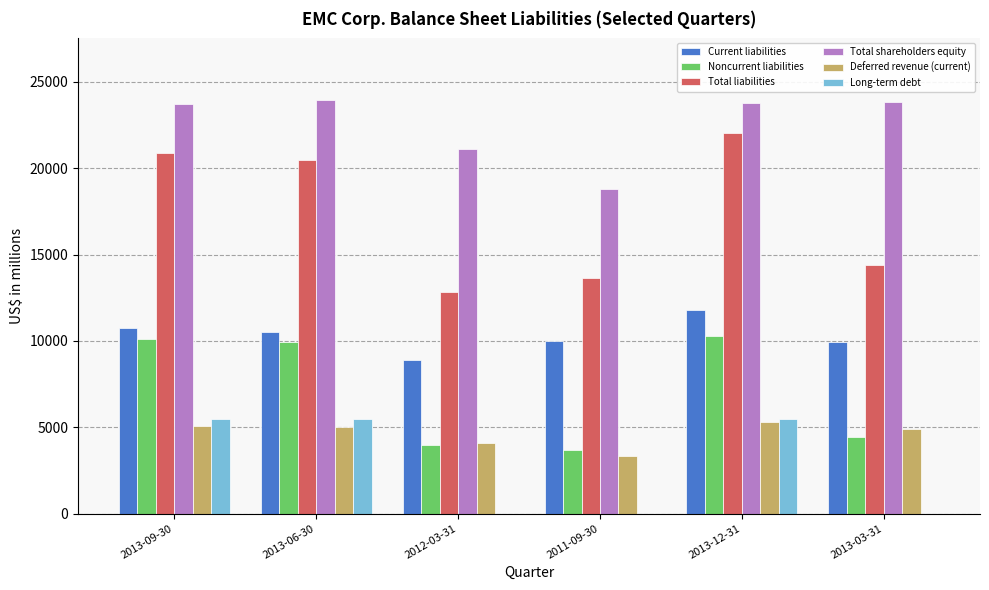

What is the maximum value shown in the chart?

23932